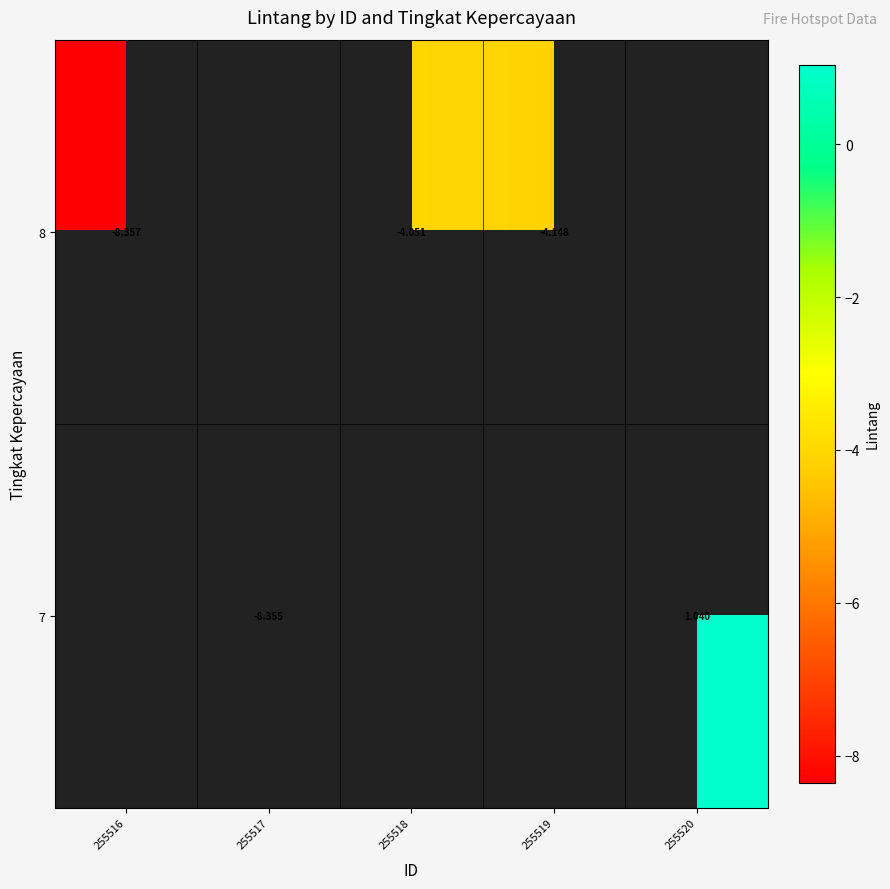

Which category has the highest value in the row_0 series?

255518